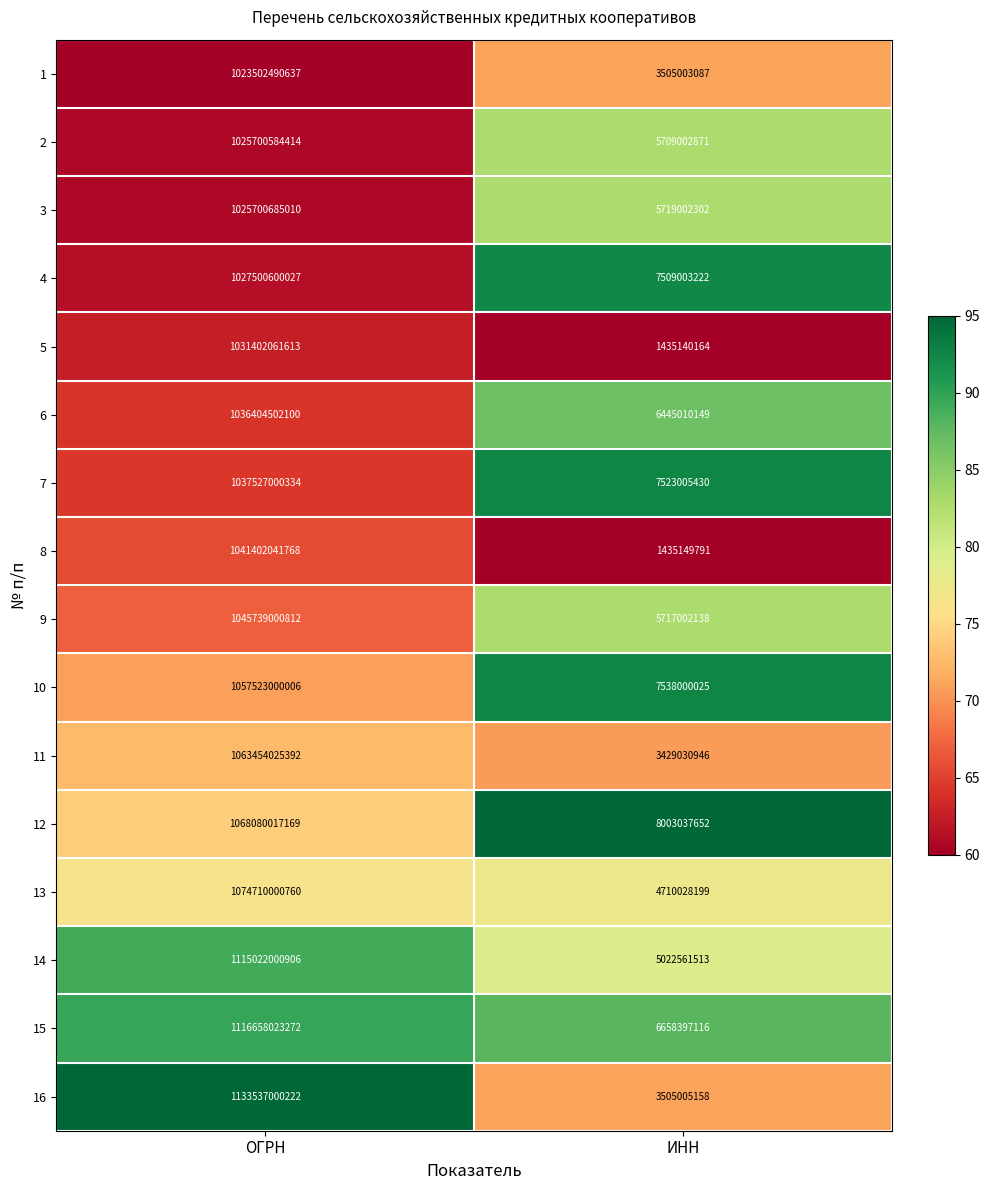

Which series has the largest total across all categories?

16